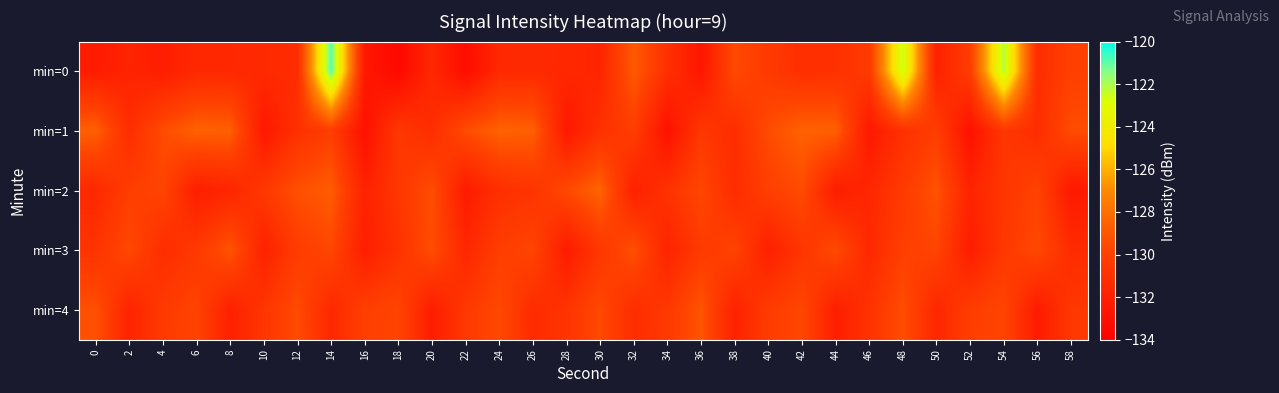

Which series changed the most between 16 and 18?

min=1